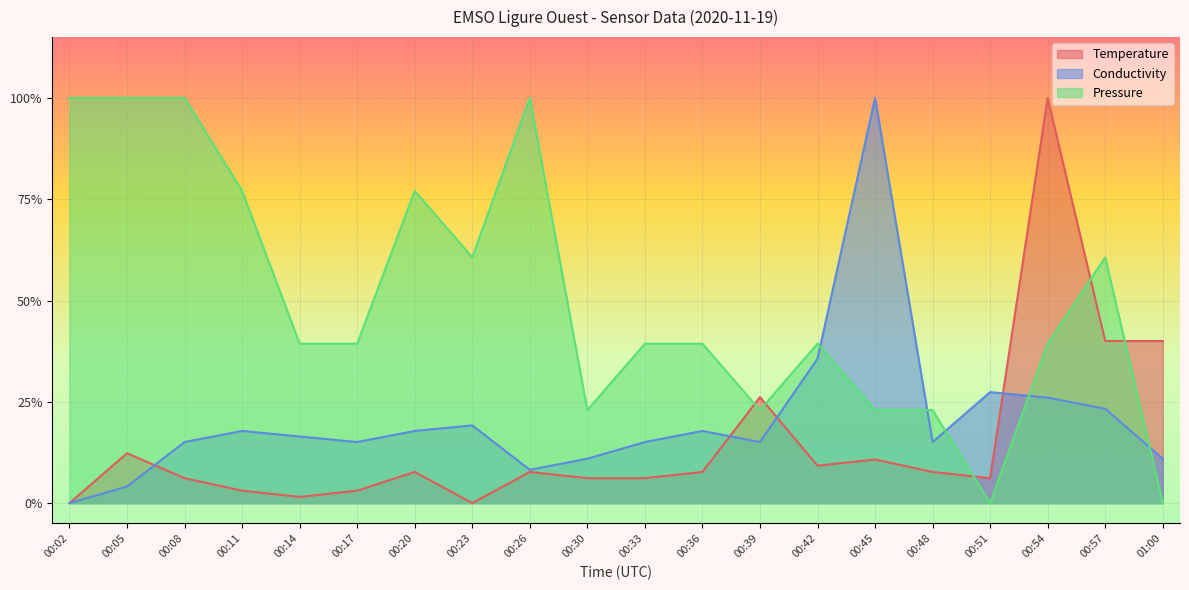

What is the label of the 13th point from the left?

00:39